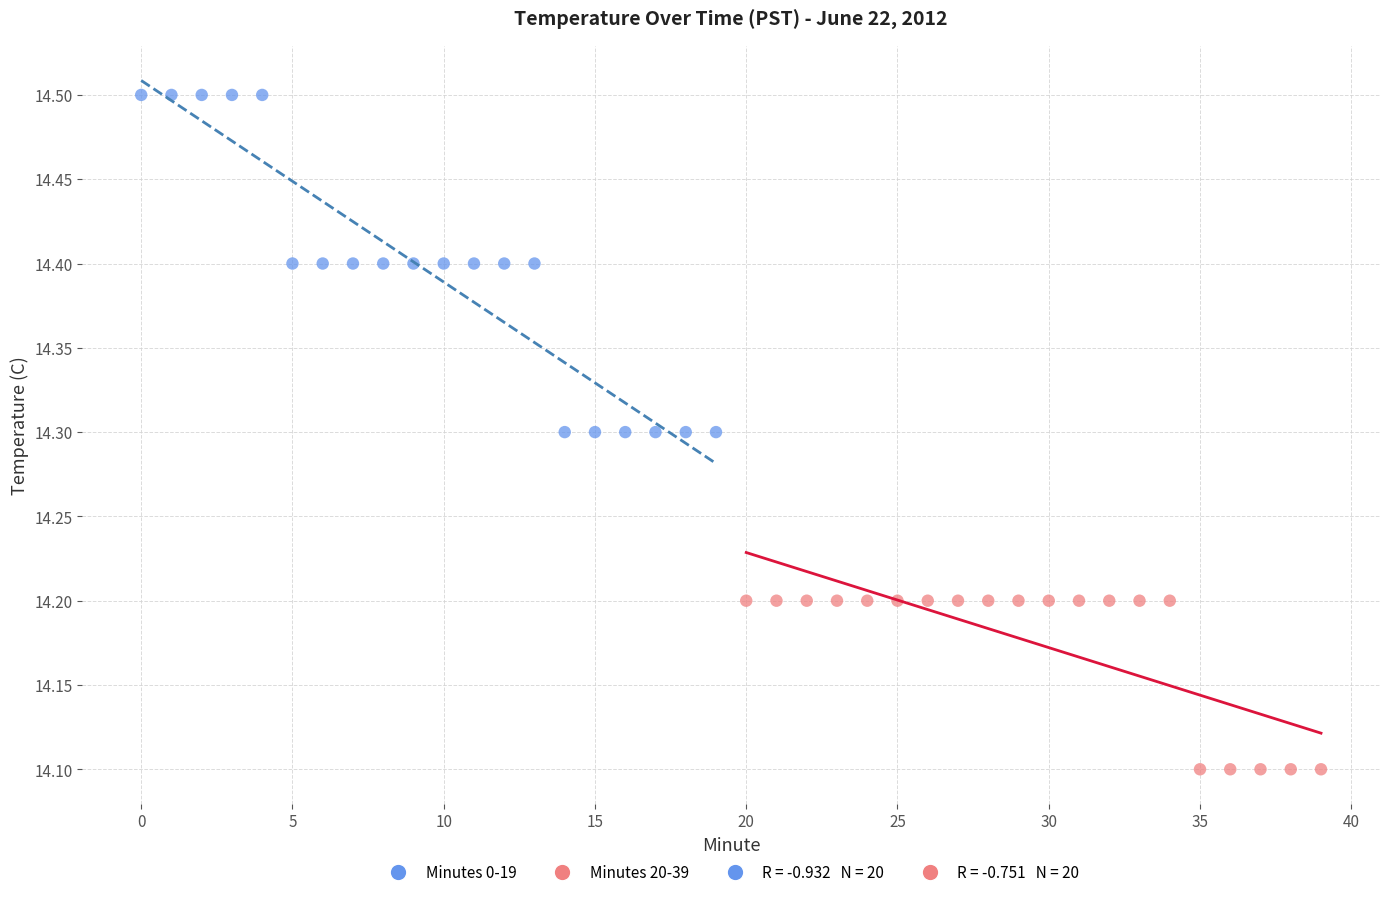

Which series reaches the maximum Y coordinate?

Minutes 0-19